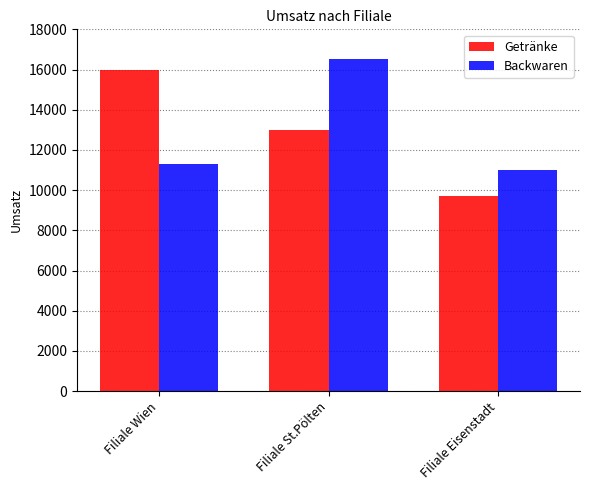

Is the value of Backwaren at Filiale Eisenstadt greater than the value of Getränke at Filiale Wien?

No